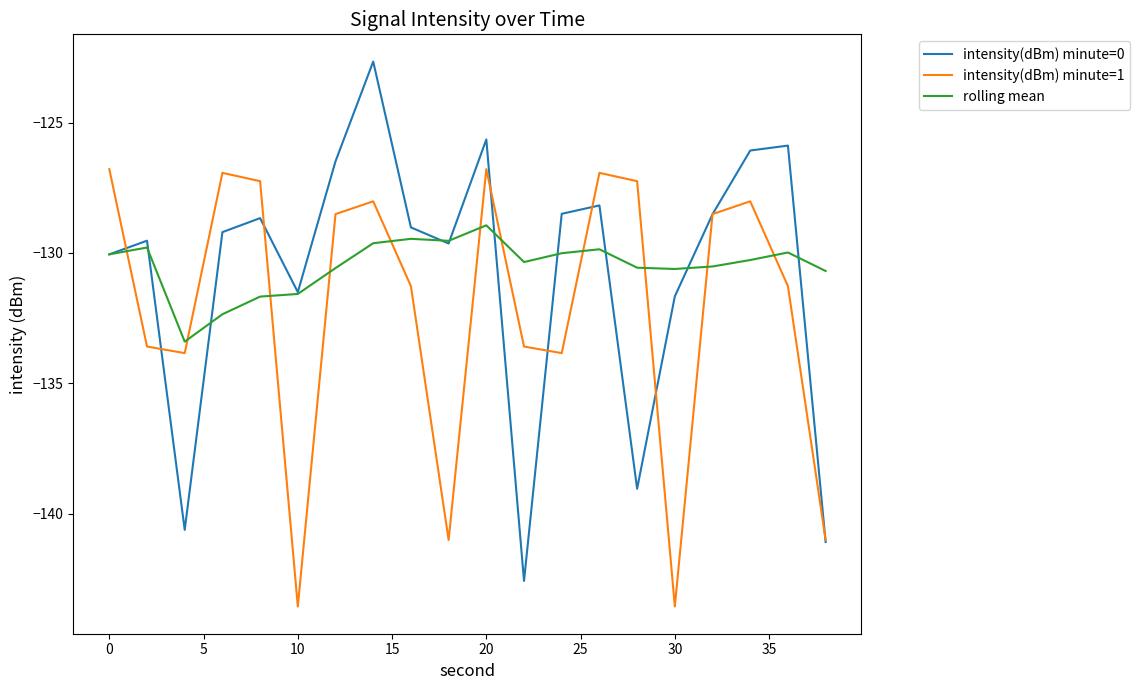

What is the difference between the maximum and minimum values in the intensity(dBm) minute=1 series?

16.8